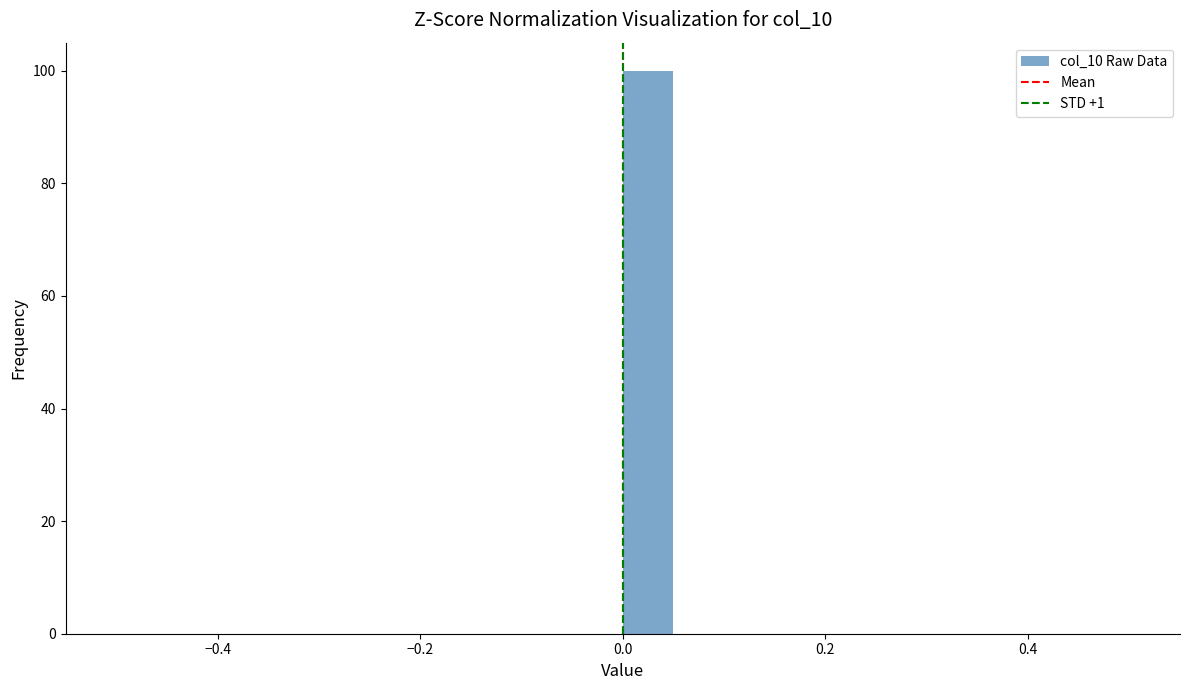

Read against the x-axis, roughly where is the centre of the tallest bar?

0.02